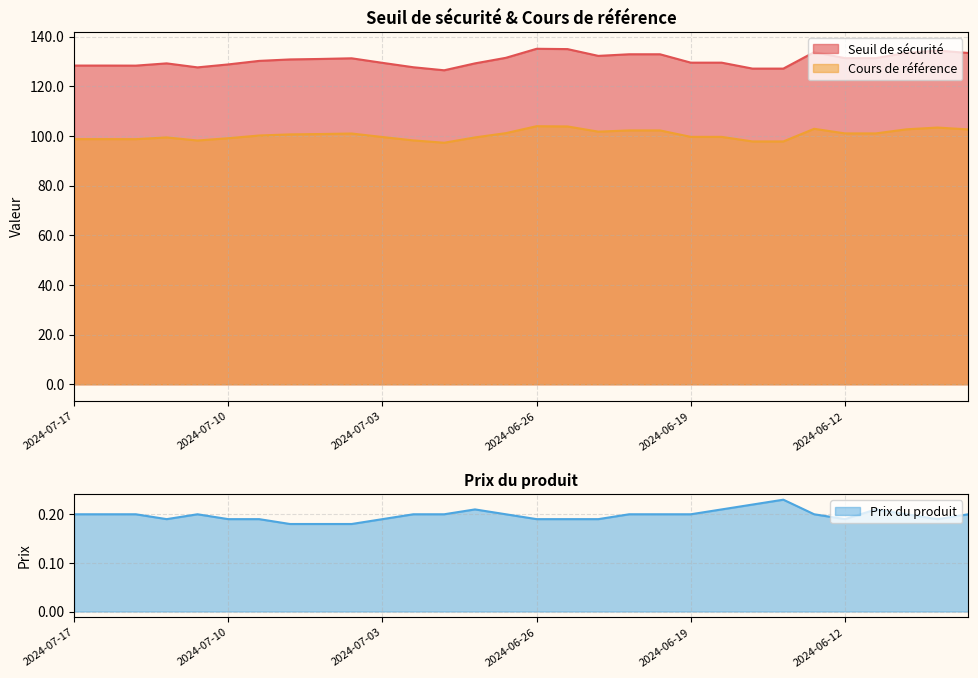

At which category is the sum across all series the highest?

2024-06-26